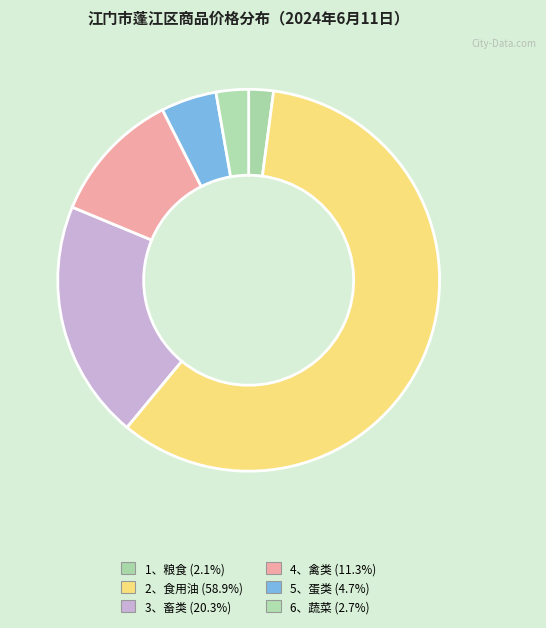

Which slice is the smallest?

1、粮食